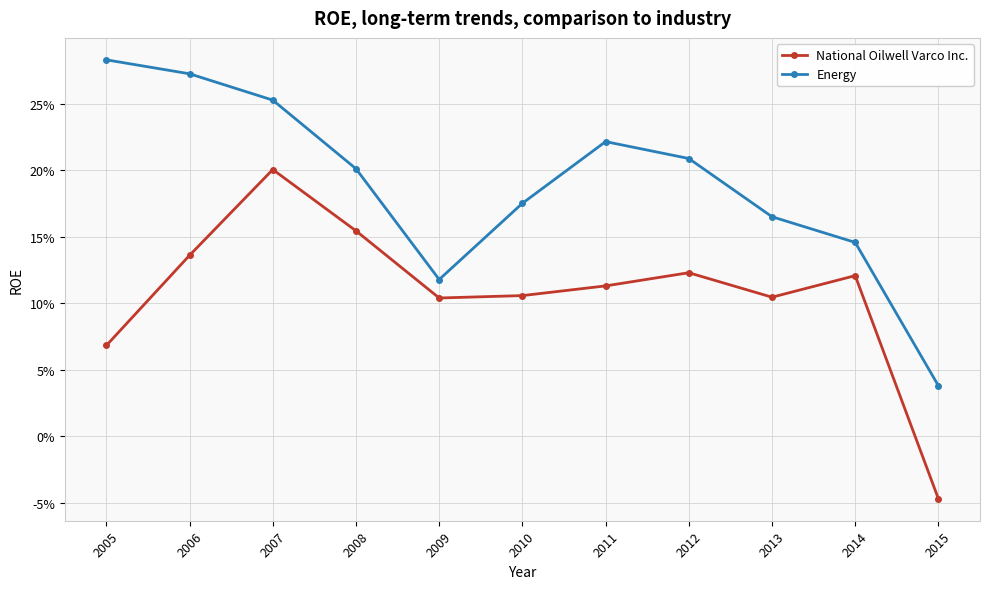

Between 2005 and 2012, which series saw the biggest shift?

Energy